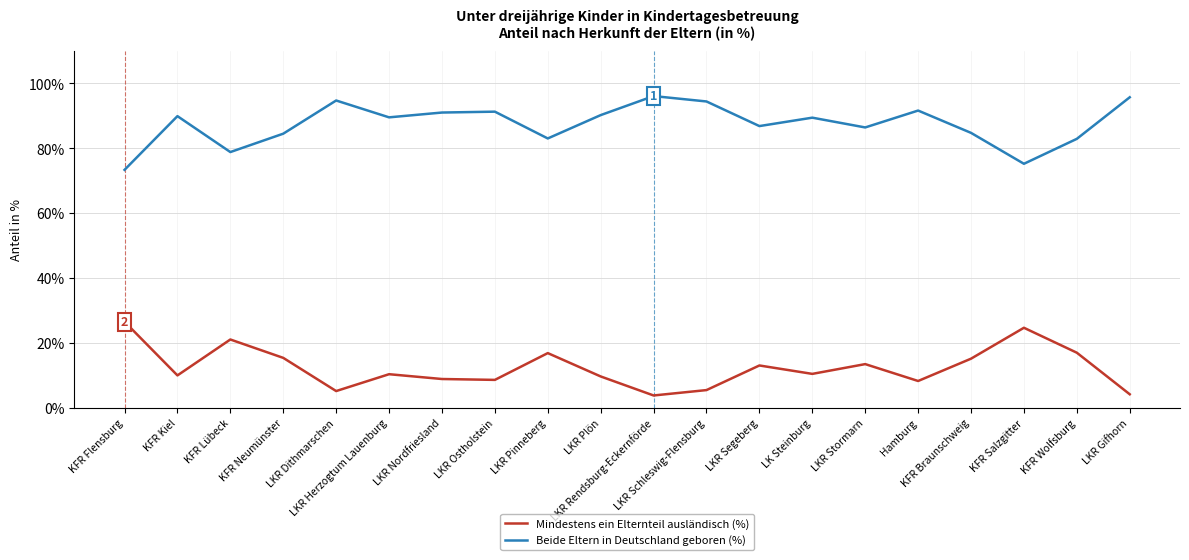

What position from the left is LKR Segeberg?

13